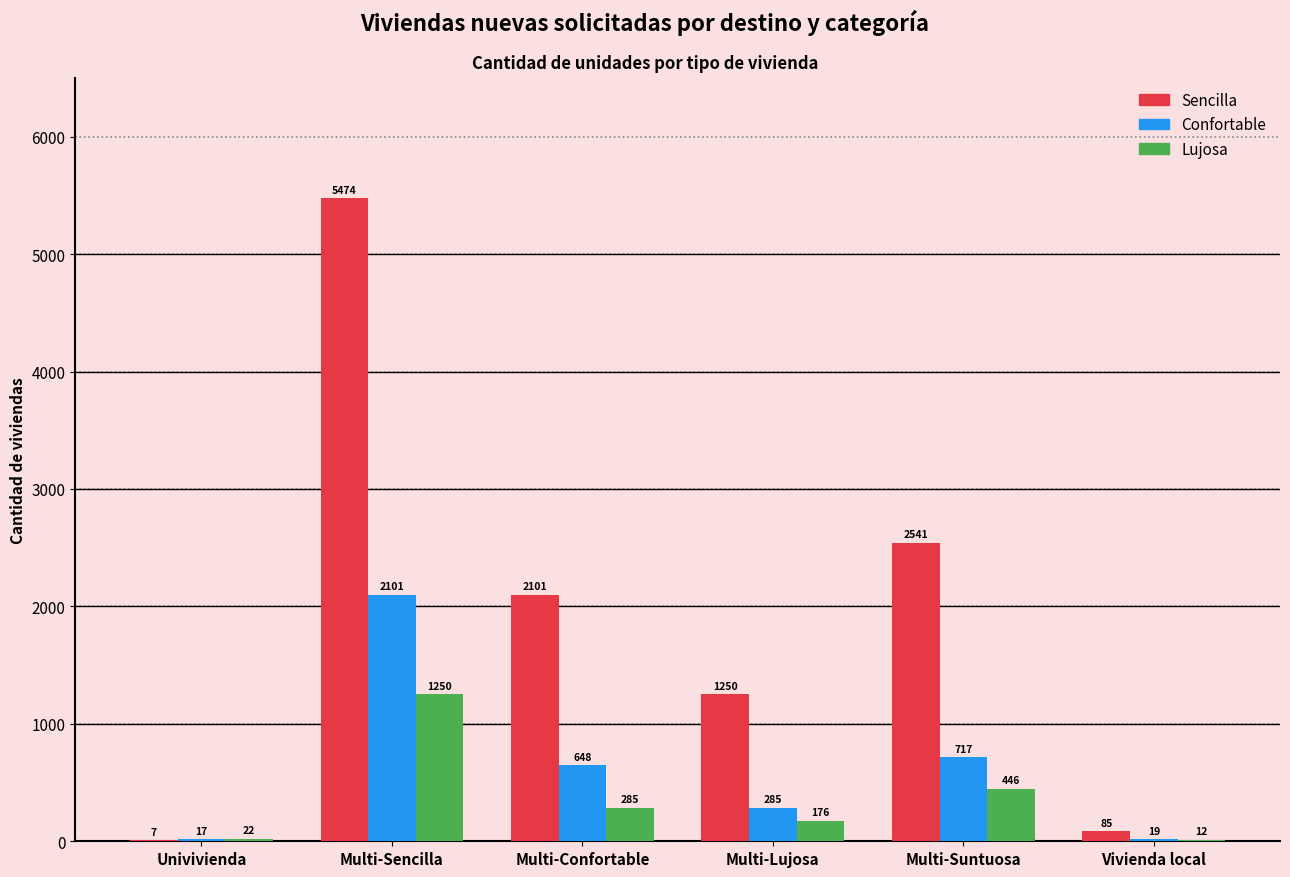

At which category is the sum across all series the highest?

Multi-Sencilla